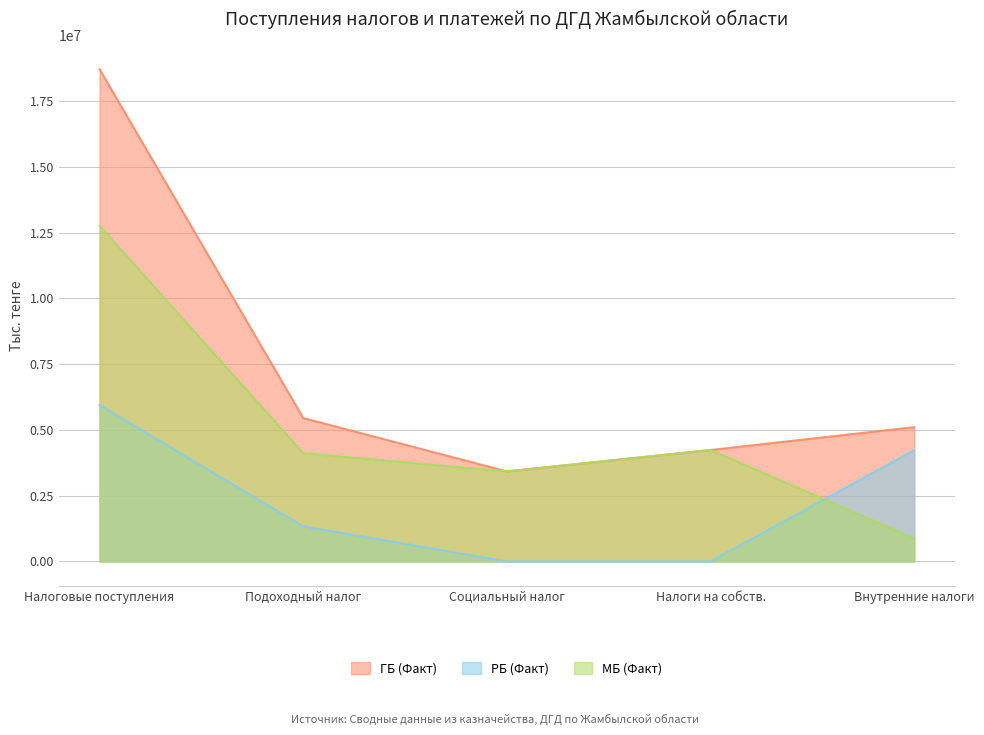

What is the label of the 5th point from the right?

Налоговые поступления